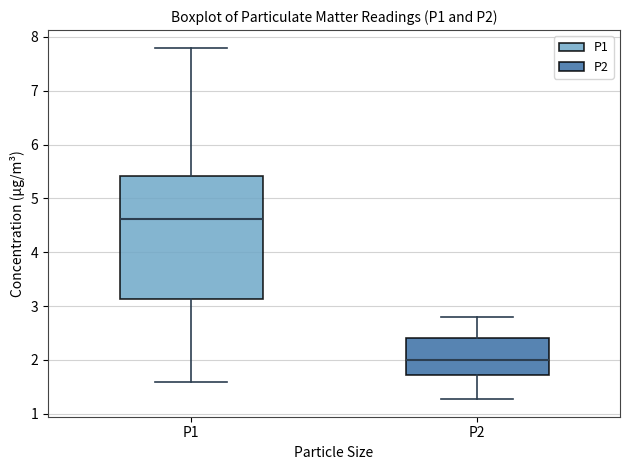

Which box has the highest median line?

P1